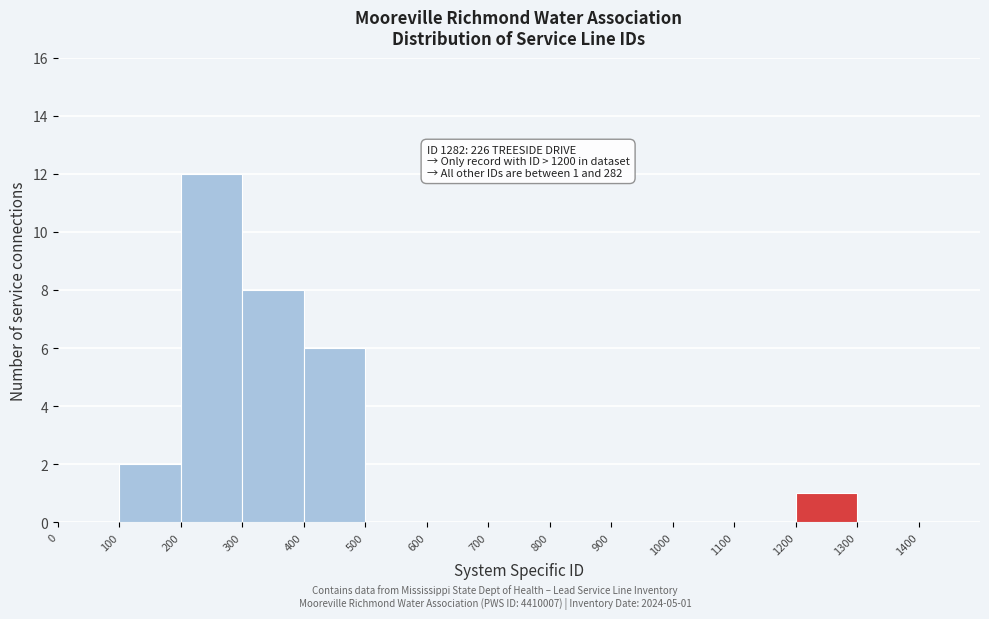

Over which range of the x-axis is the bar tallest?

200 to 300